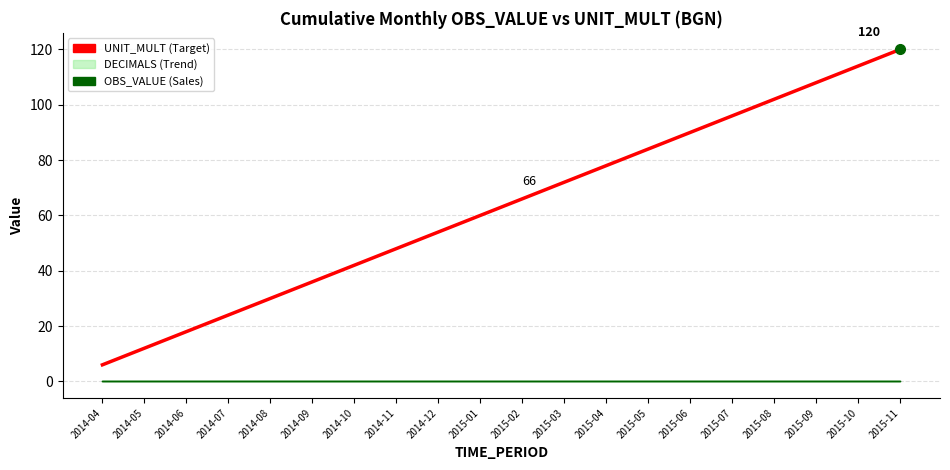

The chart shows a value of 96 at 2015-07. True or false?

True